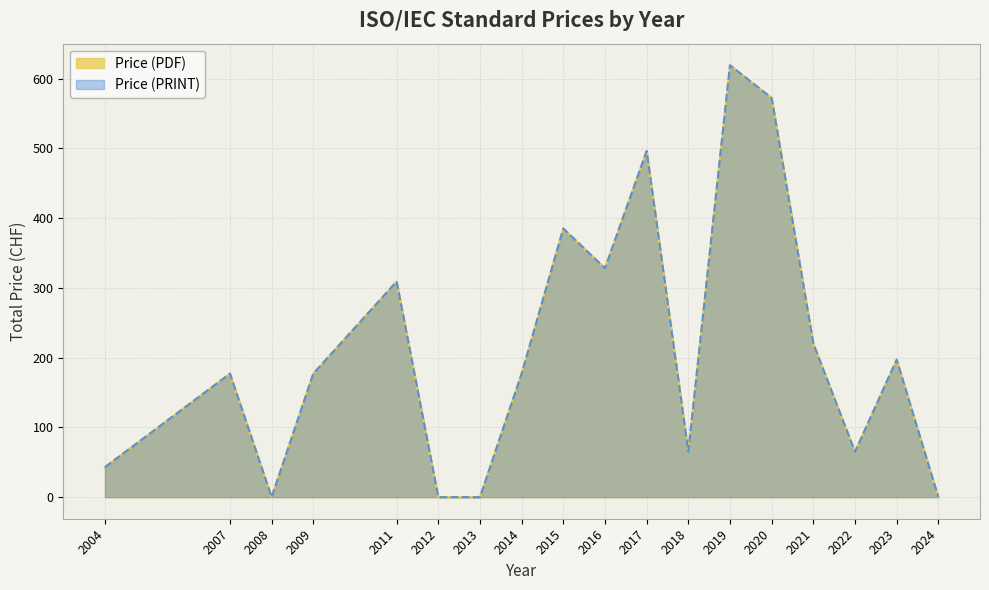

Which series has the largest total across all categories?

Price (PDF)